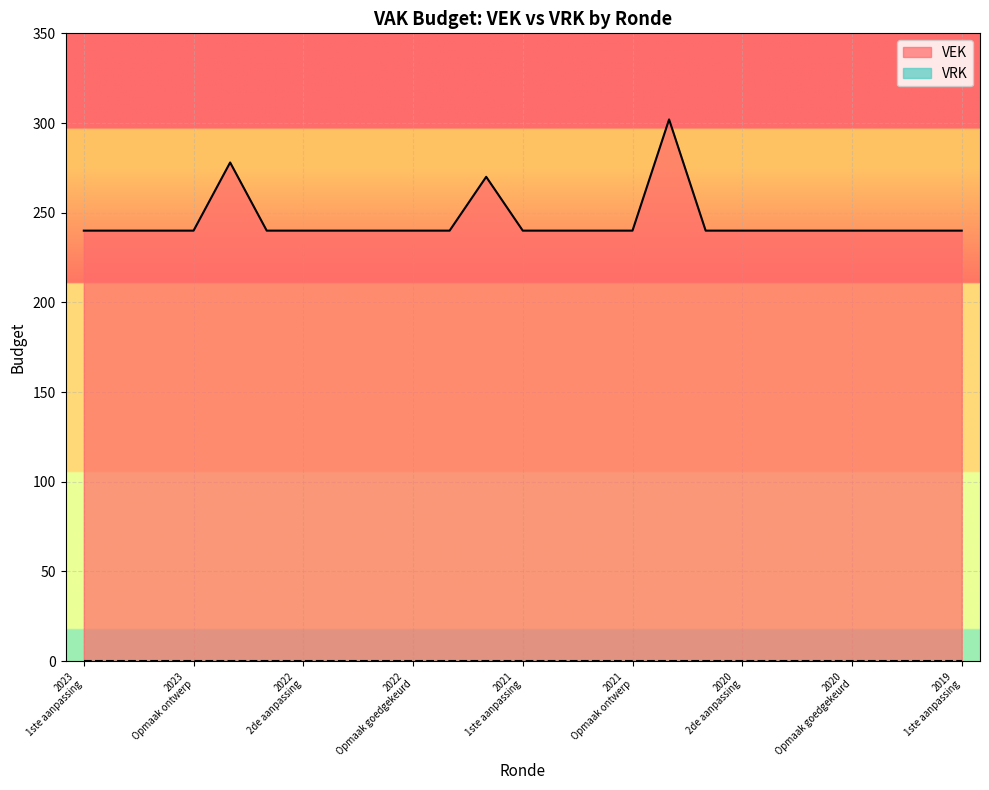

Does the chart display data point markers on the line(s)?

No